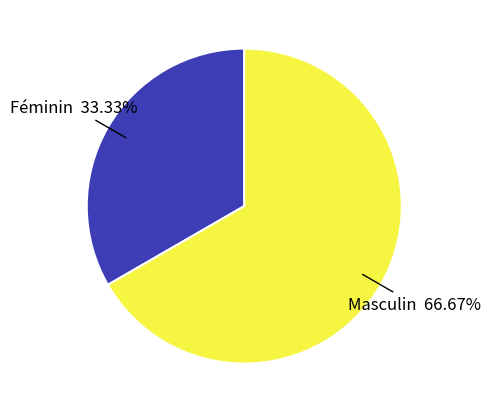

To the nearest percent, what is the difference between the Féminin and Masculin slice percentages?

33%